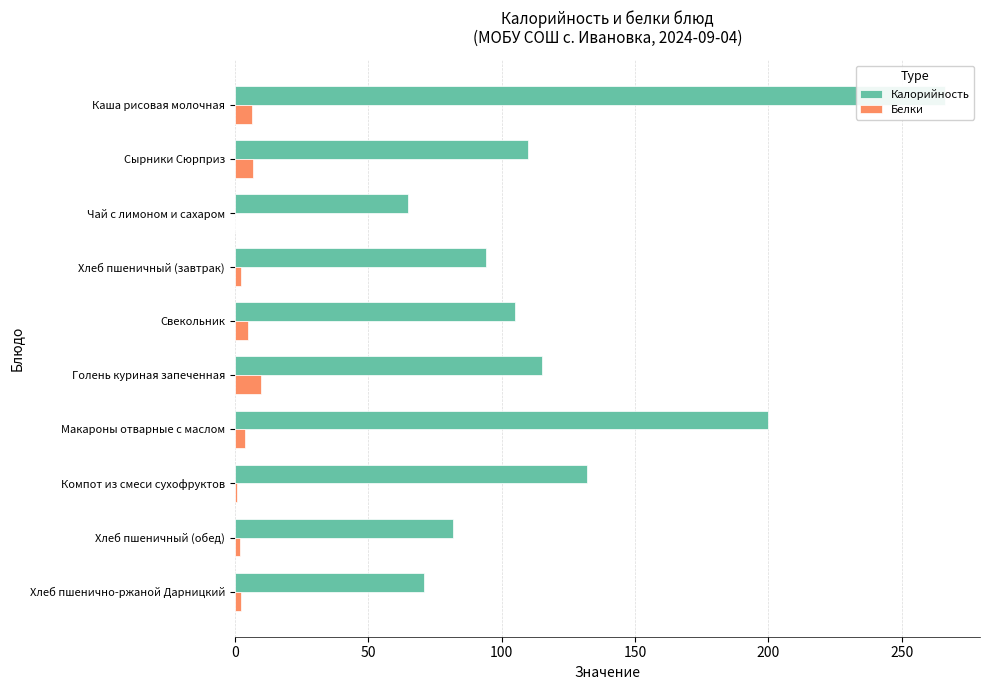

How many data points in Белки are less than 4?

5